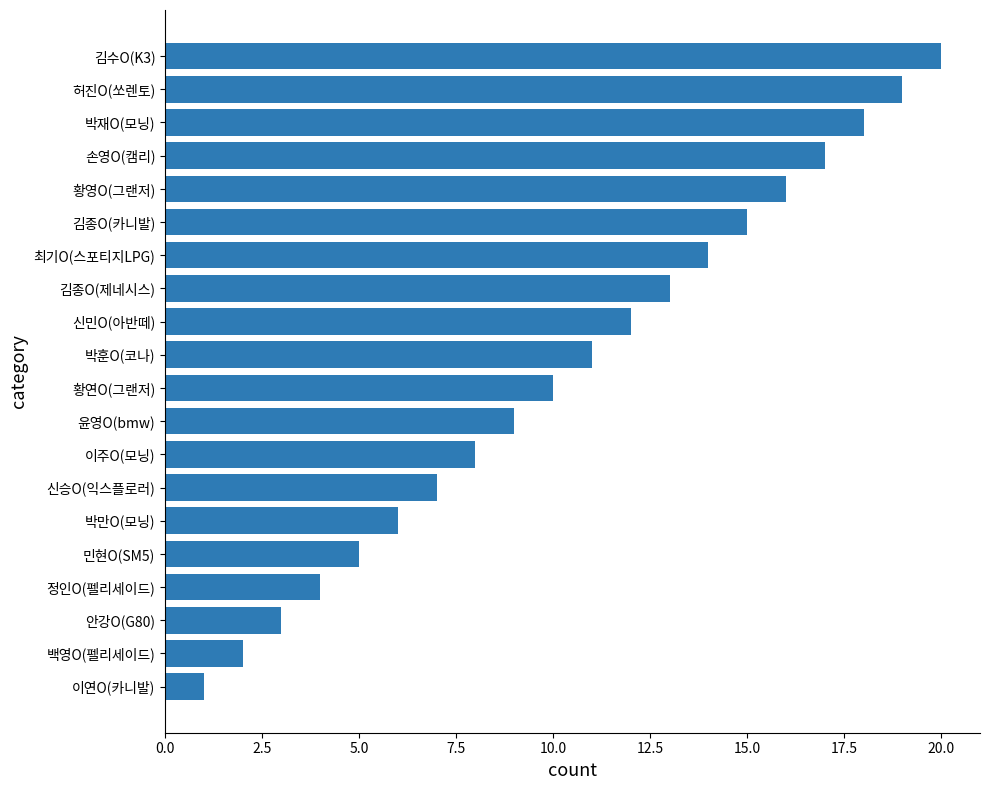

Are the bars grouped side by side (vs. stacked)?

No